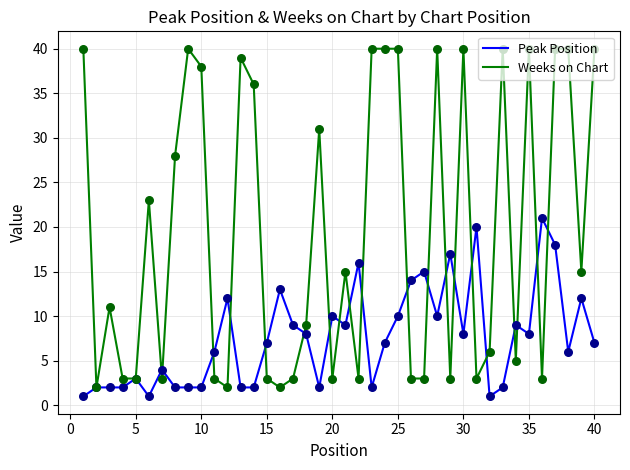

Which series has the largest total across all categories?

Weeks on Chart